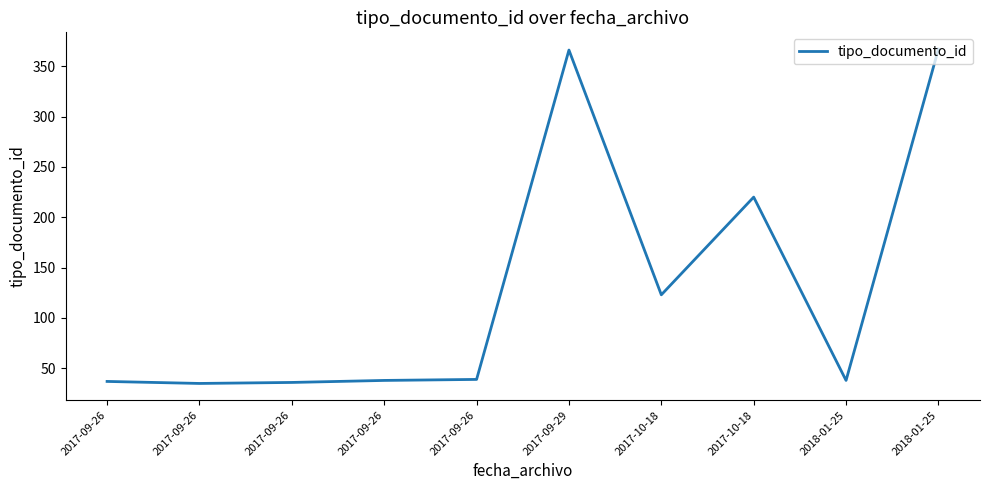

Reading left to right, extract all data points from this chart.

37	35	36	38	39	366	123	220	38	367